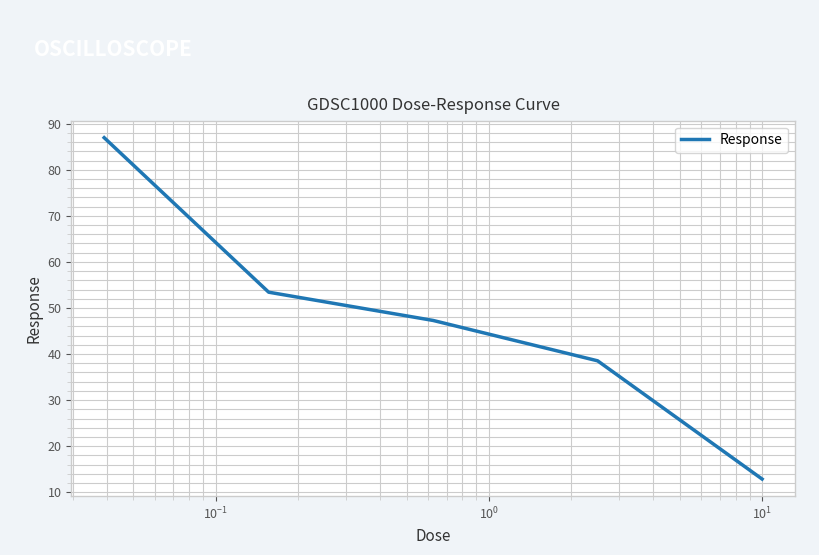

True or false: the data has more than 1 interior local peaks.

False